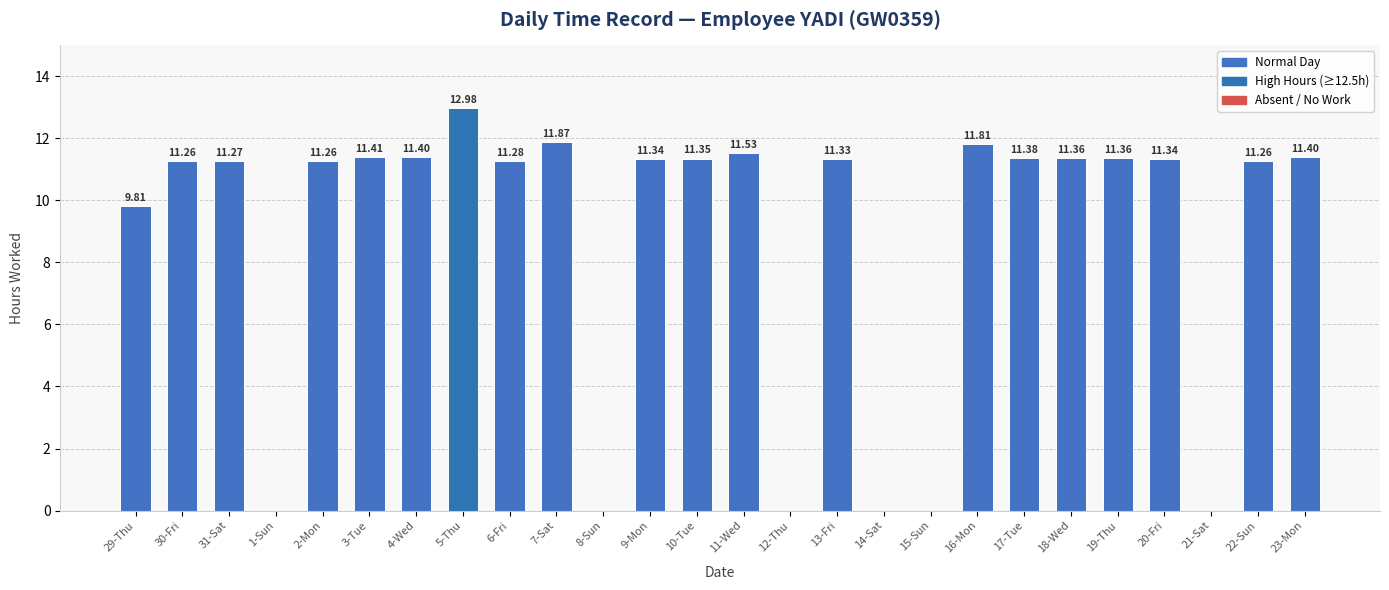

What is the difference between the values at 13-Fri and 15-Sun?

11.3